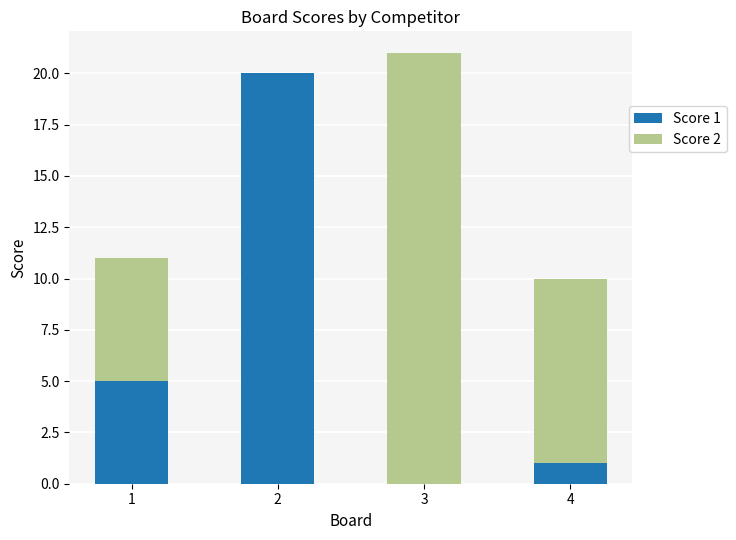

What is the sum of all Score 1 values?

26